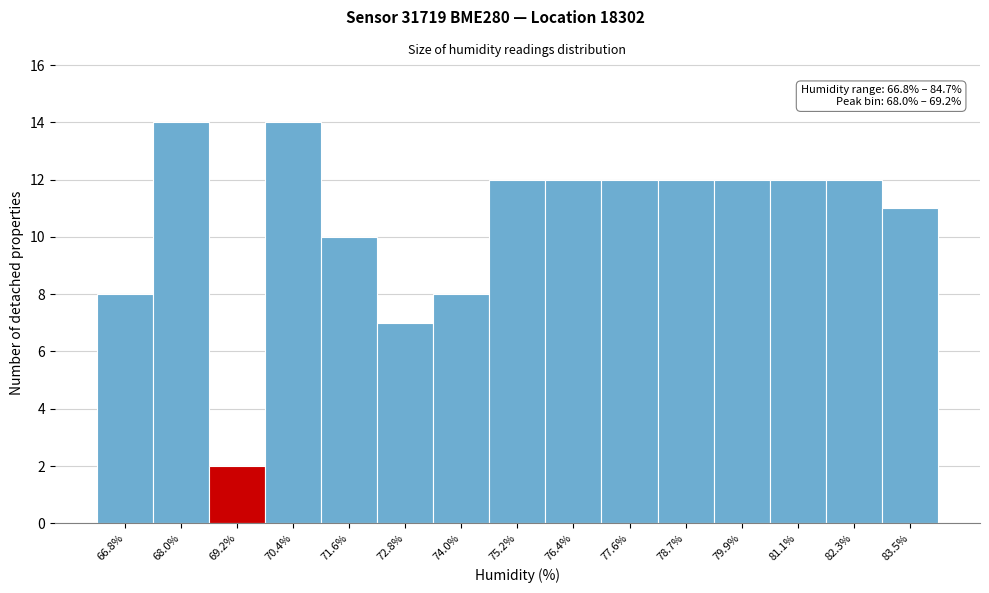

Reading right to left, list all the values displayed in this chart.

83.5%=11	82.3%=12	81.1%=12	79.9%=12	78.7%=12	77.6%=12	76.4%=12	75.2%=12	74.0%=8	72.8%=7	71.6%=10	70.4%=14	69.2%=2	68.0%=14	66.8%=8